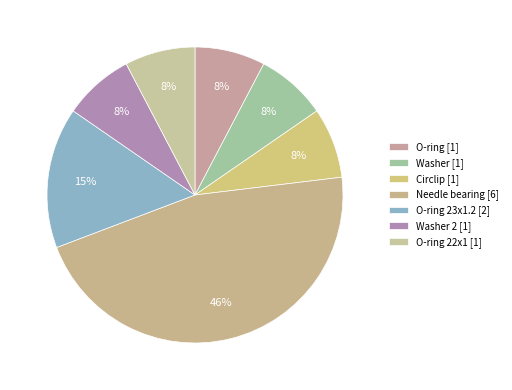

Count the number of slices in the pie.

7